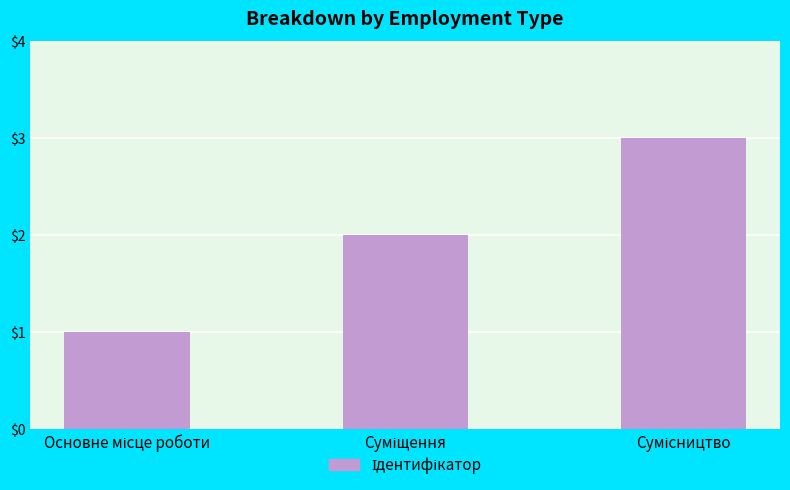

What is the sum of all values?

6